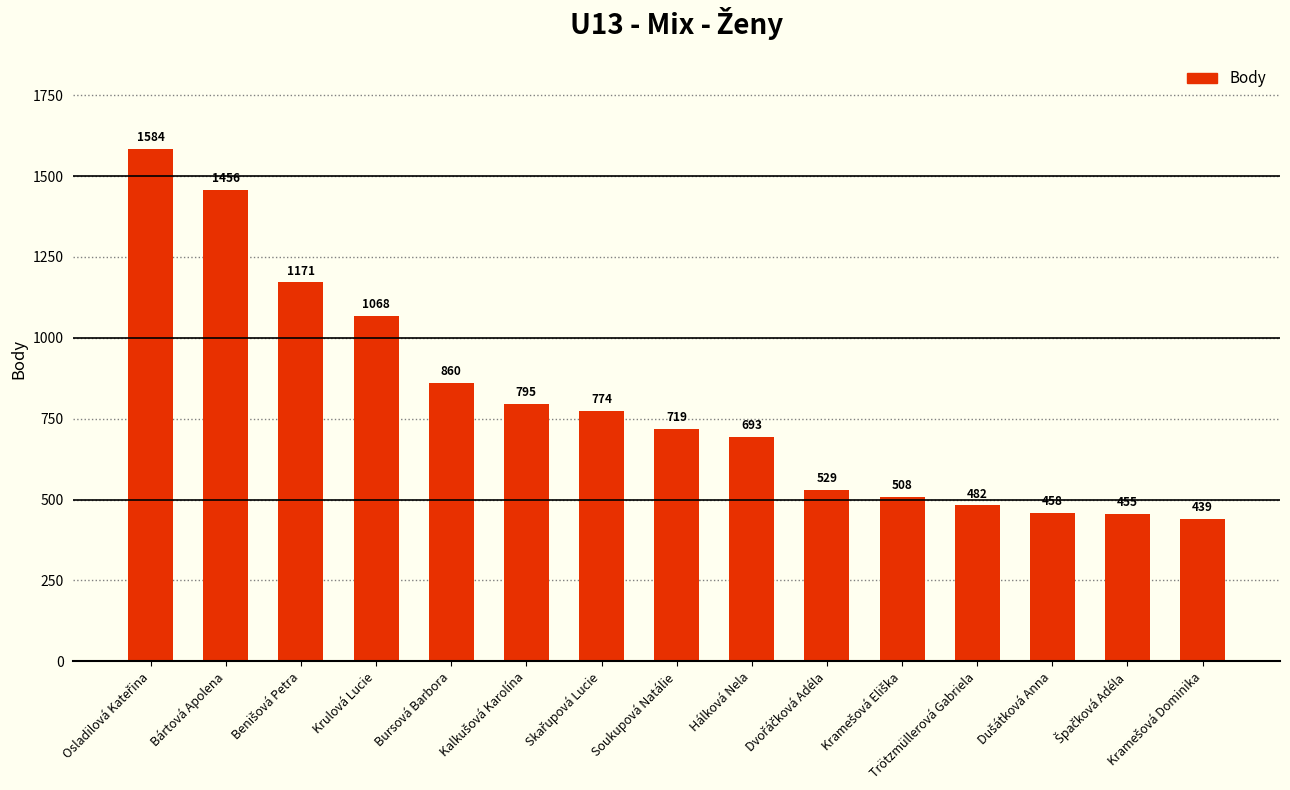

The chart shows a value of 467 at Bursová Barbora. True or false?

False